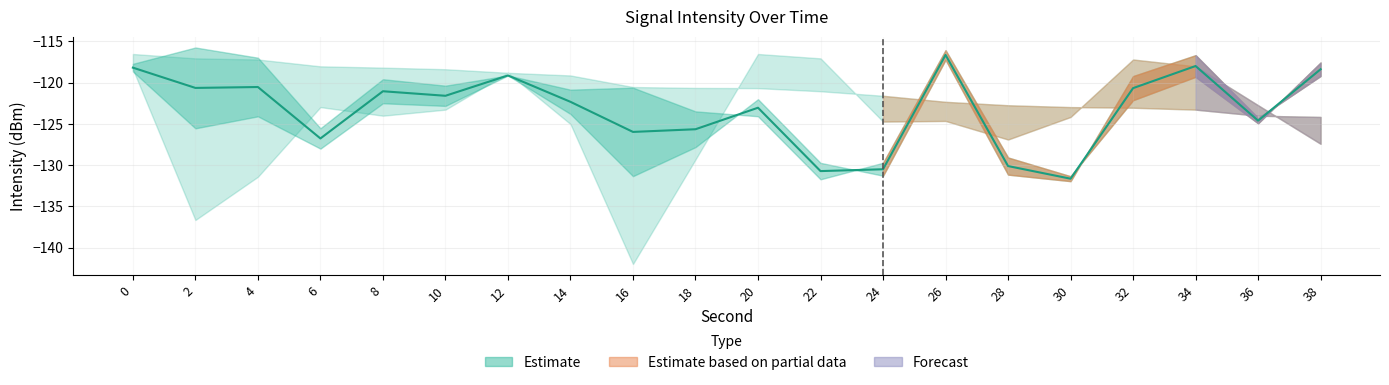

Where is the data nearest to the value -124?

36